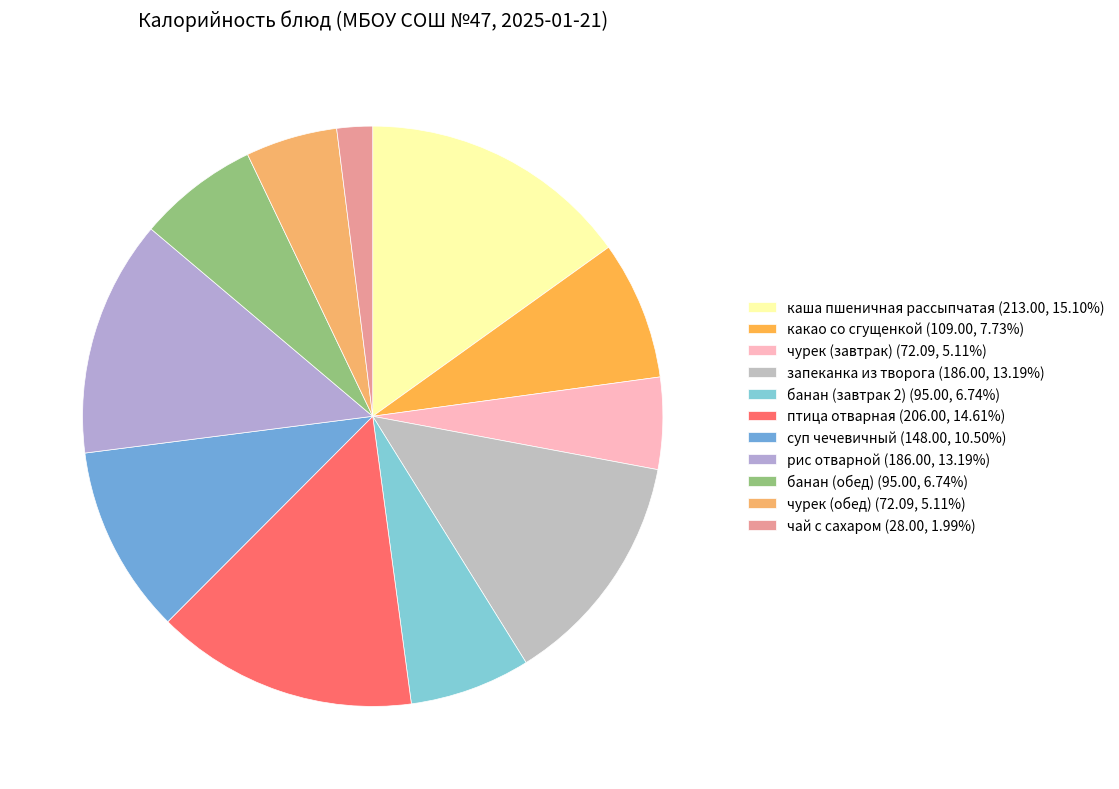

To the nearest percent, what portion does суп чечевичный represent?

10%